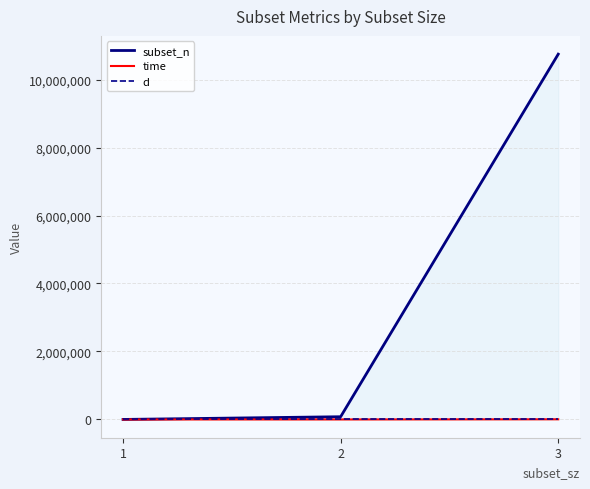

Which series changed the most between 2 and 3?

subset_n